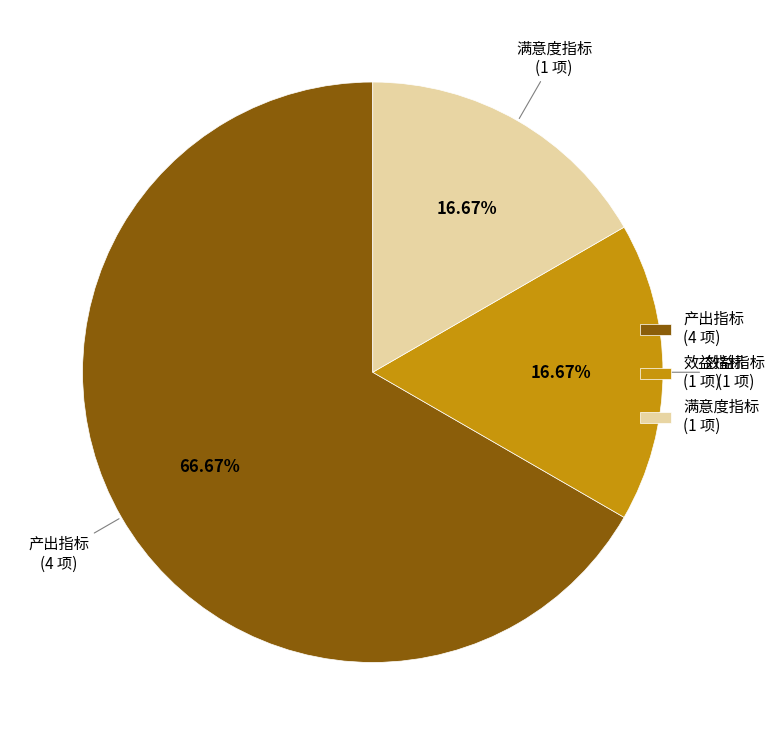

Between 效益指标 (1 项) and 产出指标 (4 项), which is larger?

产出指标 (4 项)